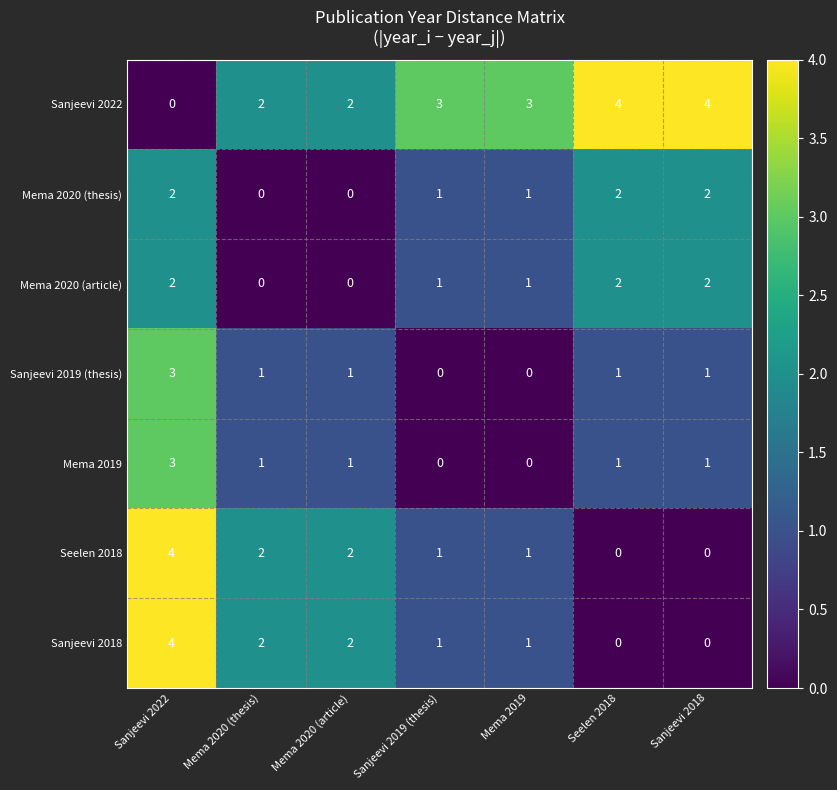

What is the difference between the Mema 2019 values at Sanjeevi 2019 (thesis) and Sanjeevi 2022?

3